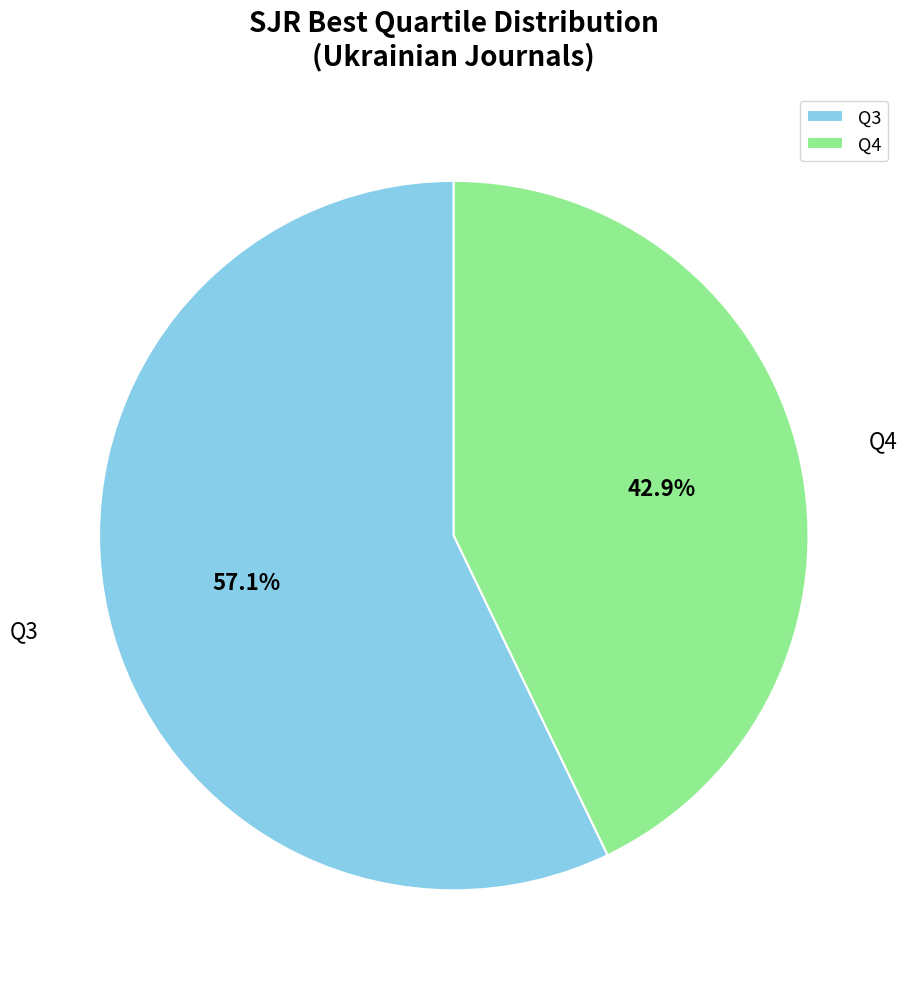

What percentage is the Q4 slice, to the nearest percent?

43%